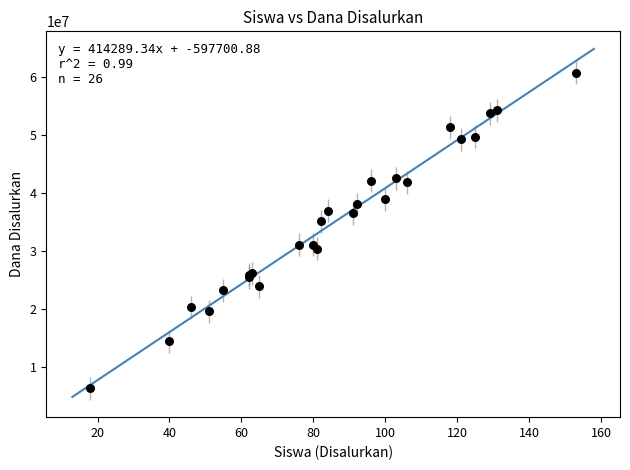

What Y value in the scatter plot is closest to 33525000?

35100000